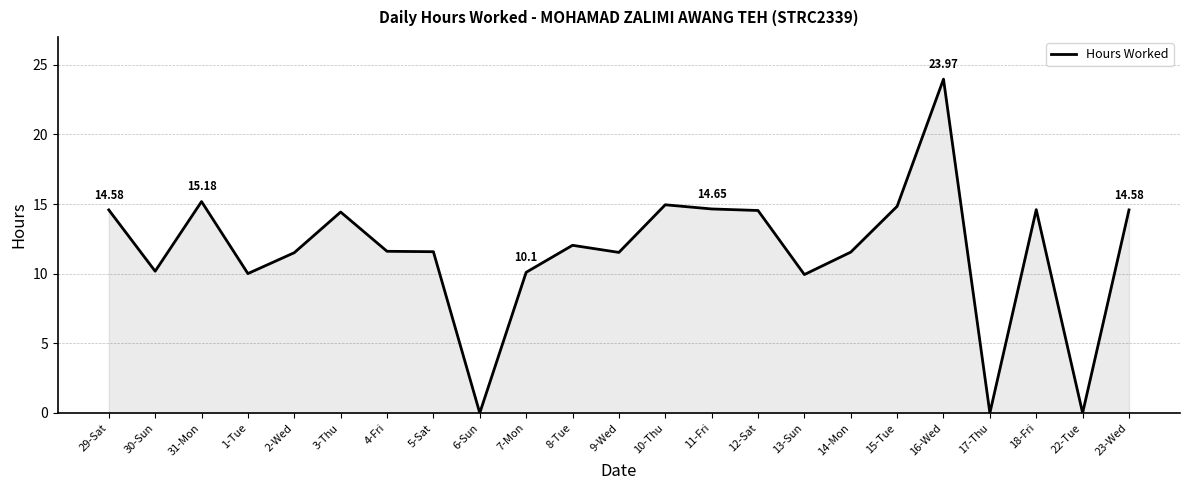

What is the ratio of the value at 2-Wed to the value at 31-Mon?

0.8